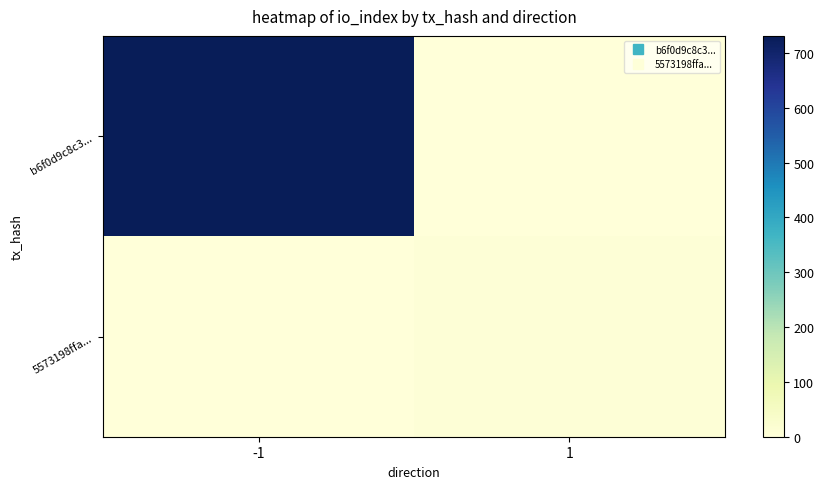

Reading left to right, what are all the values shown in this chart?

b6f0d9c8c3...: -1=731	1=0
5573198ffa...: -1=0	1=7